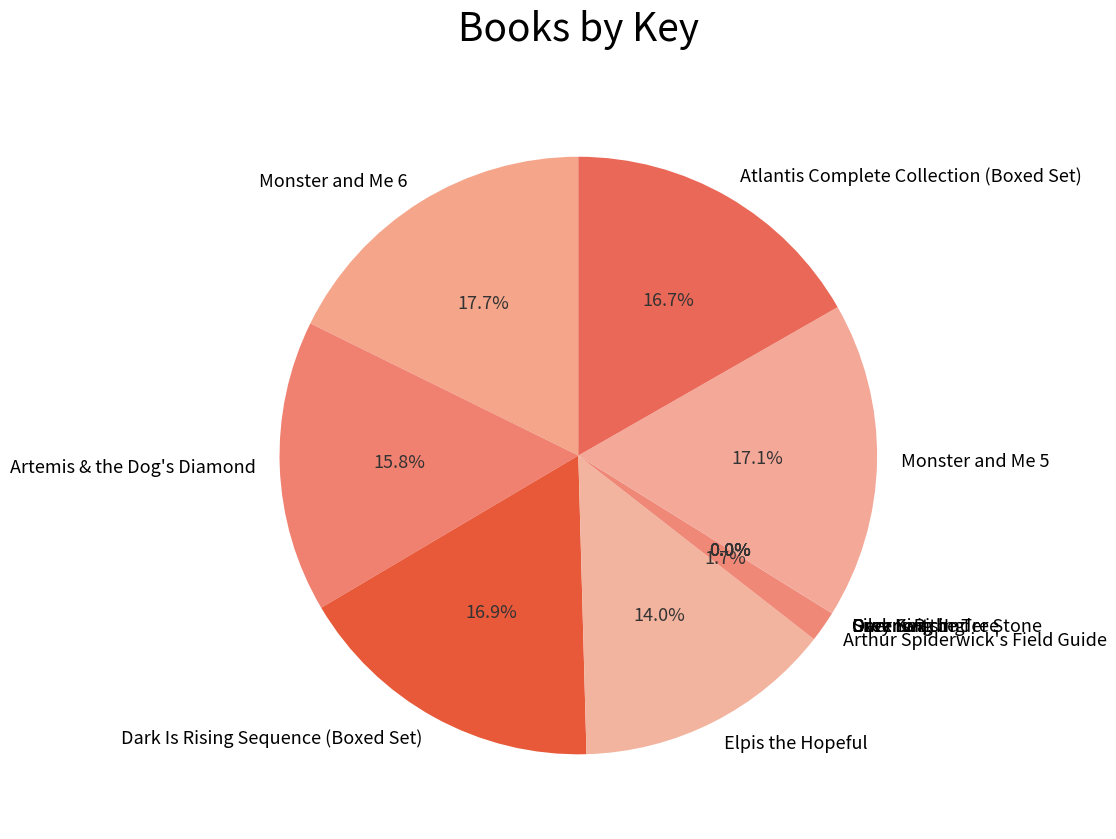

What is the largest slice in the pie chart?

Monster and Me 6